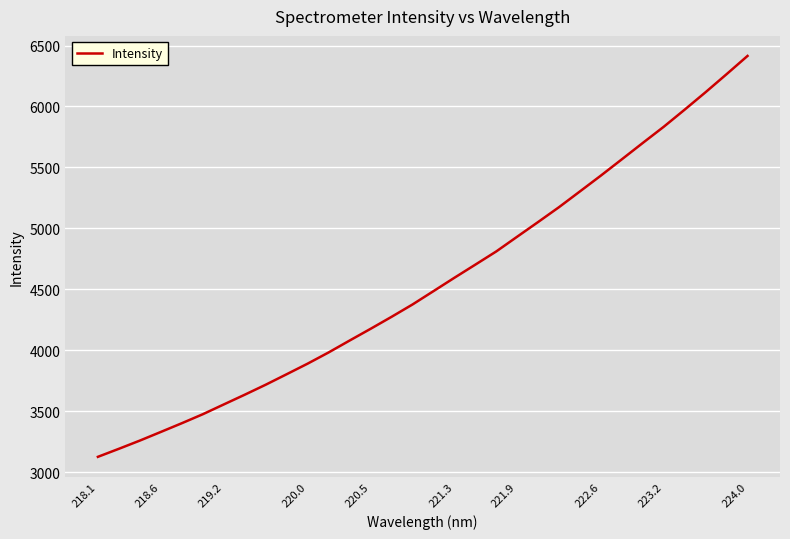

What is the smallest value displayed?

3125.7